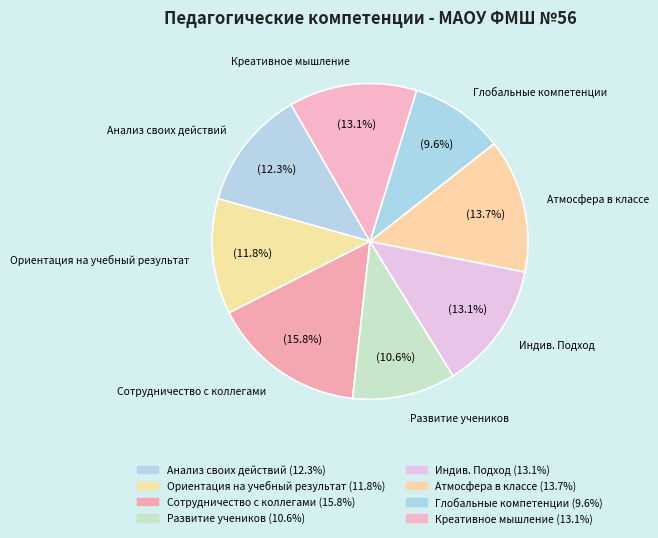

To the nearest percent, what portion does Сотрудничество с коллегами represent?

16%